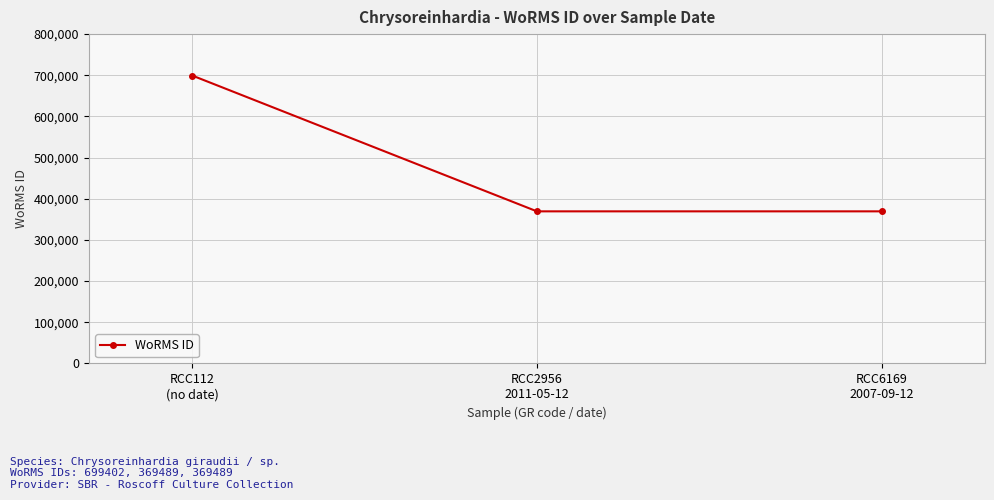

What is the minimum value shown in the chart?

369489